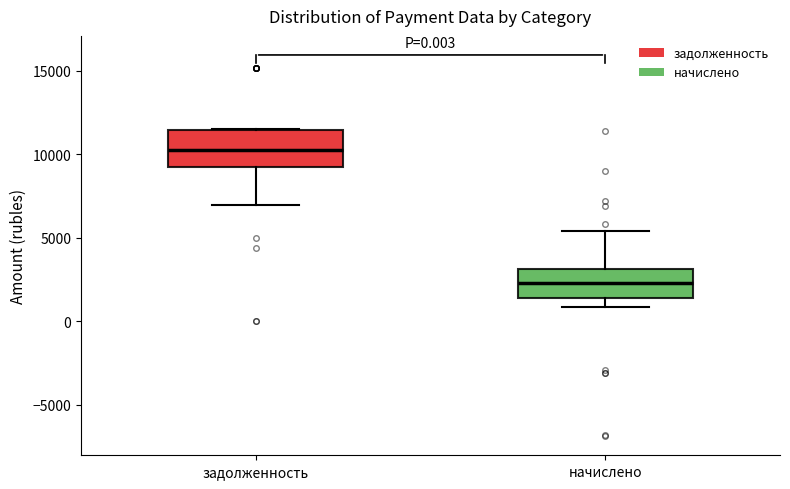

Comparing the boxes themselves (not the whiskers), which one is the tallest?

задолженность